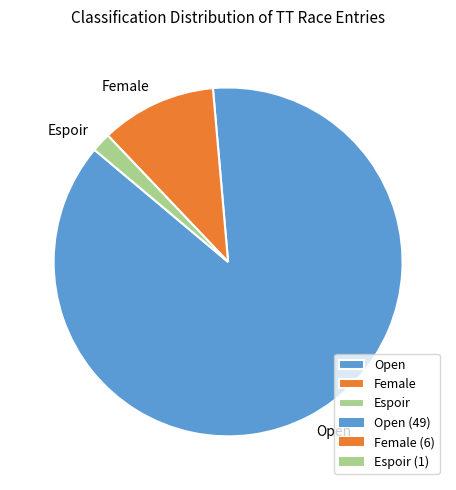

Between Female and Espoir, which is larger?

Female